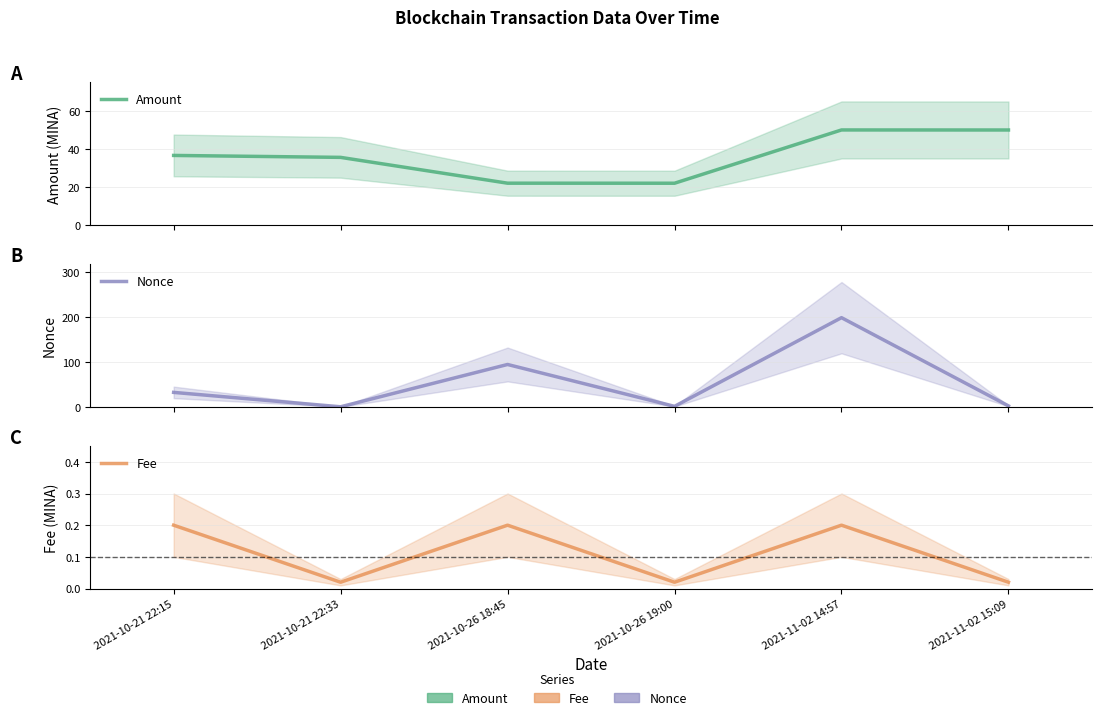

What is the average value of the Fee series?

0.1